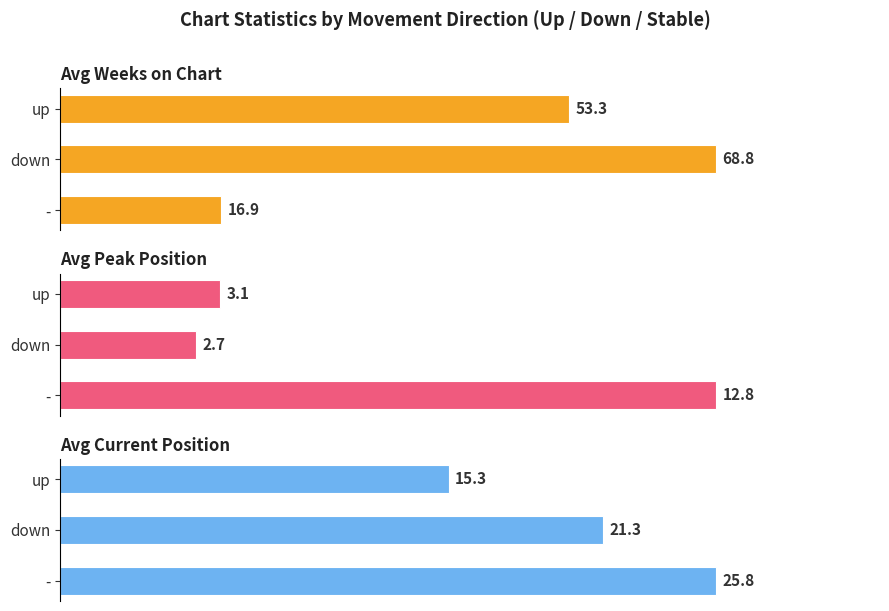

At how many categories does at least one series exceed 15?

3